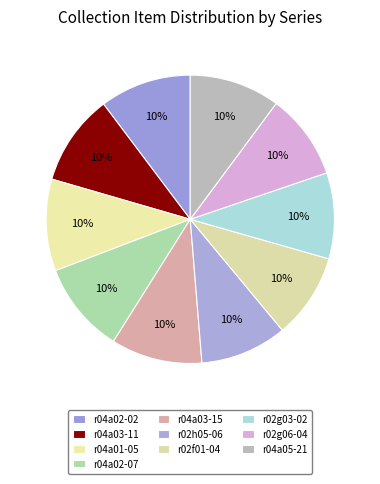

To the nearest percent, what is the combined percentage of r04a05-21 and r02h05-06?

20%